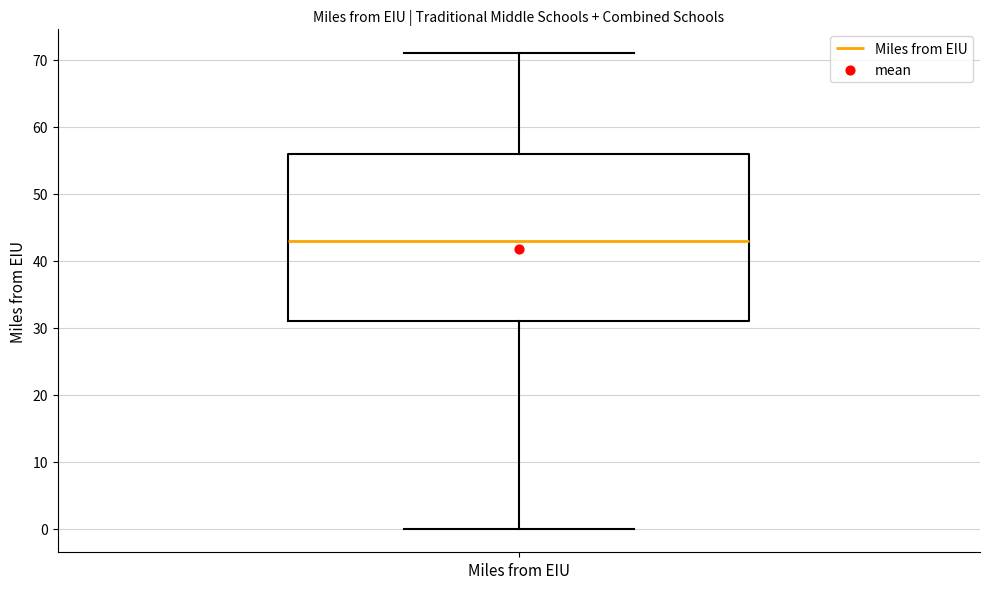

Transcribe this box plot: give where the median line is, the range the box spans, and where the two whiskers end, as read against the y-axis. The values are not printed on the chart, so give them approximately, as read against the axis.

median 43, box 31 to 56, whiskers 0 to 71